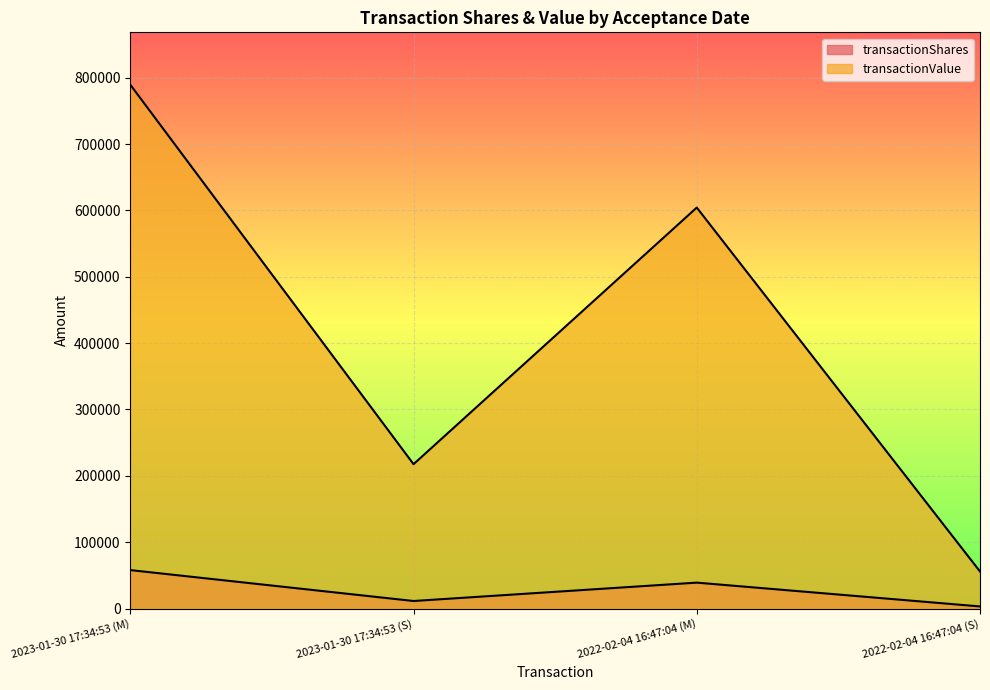

Where does the transactionValue series first go above 604231?

2023-01-30 17:34:53 (M)